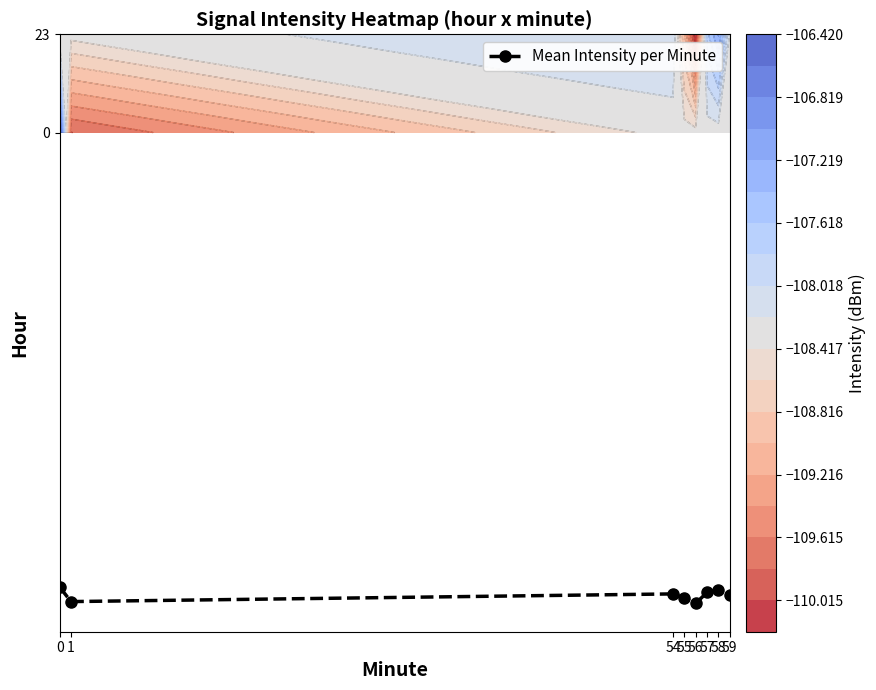

Reading right to left, transcribe all the data shown in this chart.

59=-108.2	58=-107.2	57=-107.7	56=-110.2	55=-109.0	54=-108.0	1=-109.8	0=-106.4